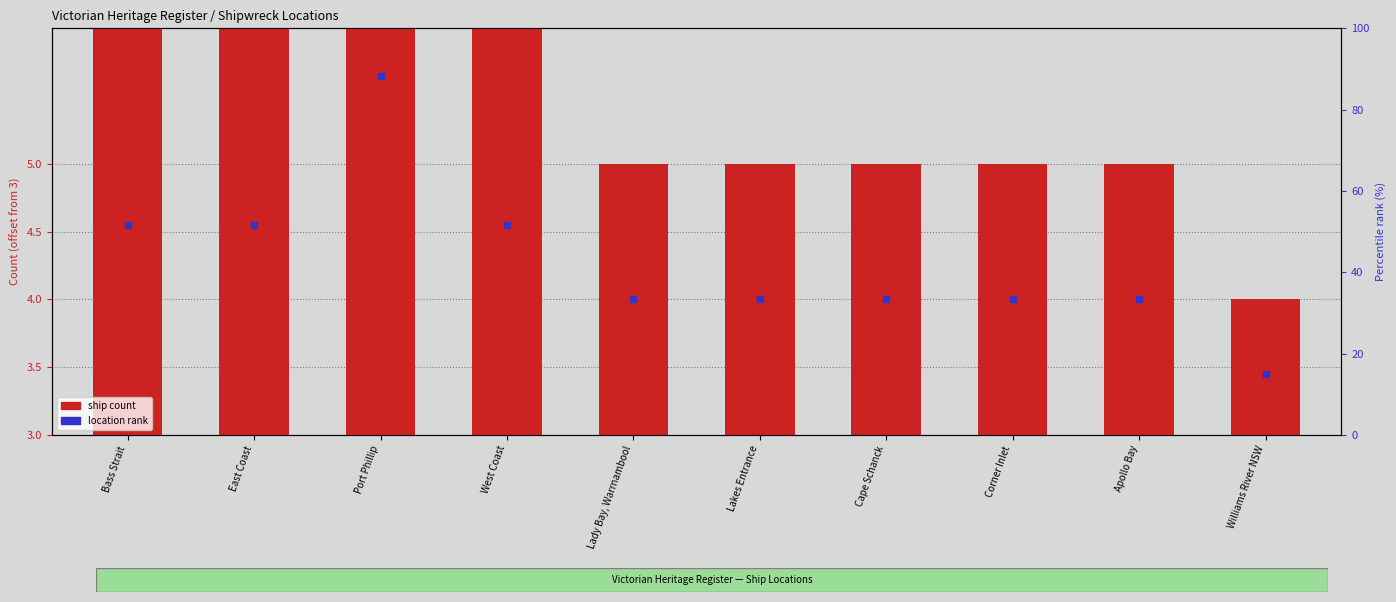

The value at Corner Inlet is 3. True or false?

False